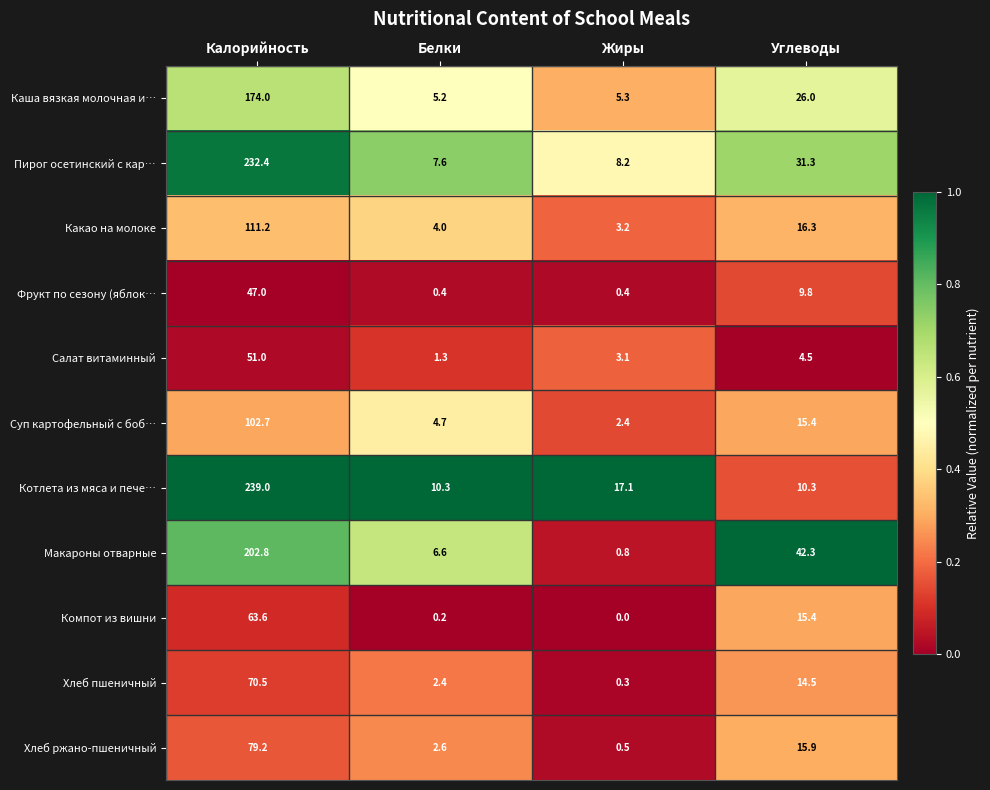

True or false: Фрукт по сезону (яблок… has a value of 13.7 at Углеводы.

False